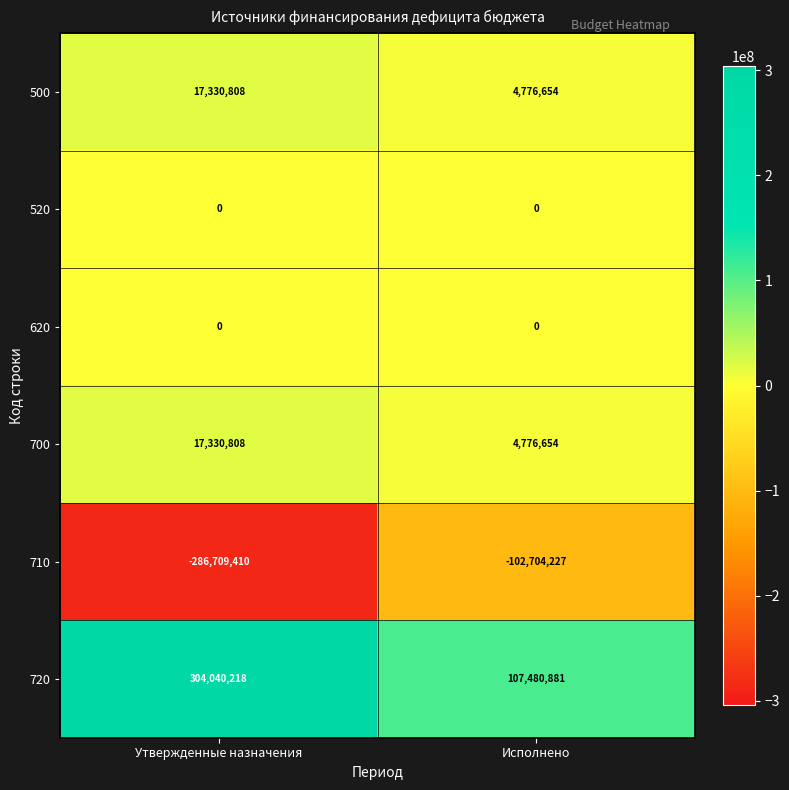

What value does the 700 series have at Утвержденные назначения?

17330808